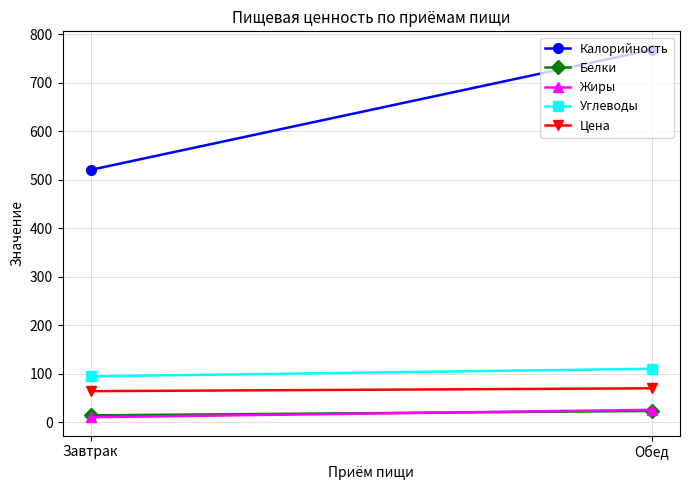

What are all the series names shown in the legend?

Калорийность, Белки, Жиры, Углеводы, Цена